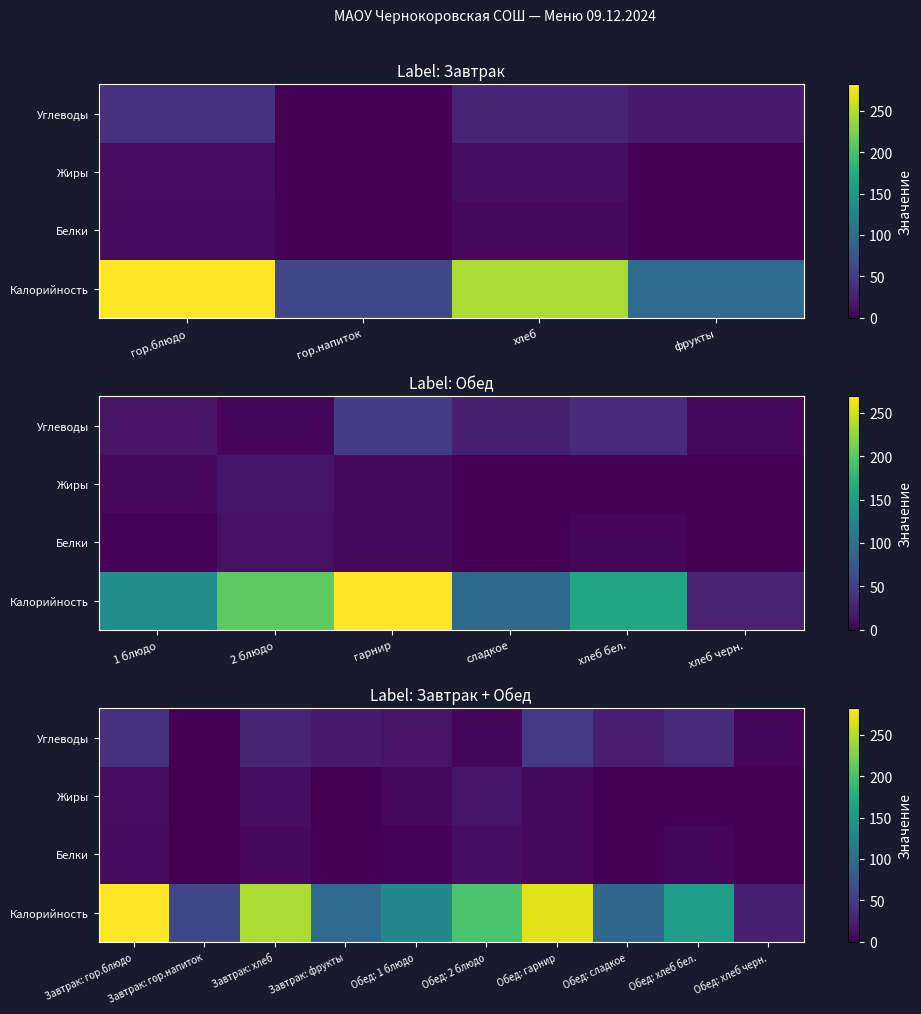

What is the total value across all series at Обед: 2 блюдо?

233.2